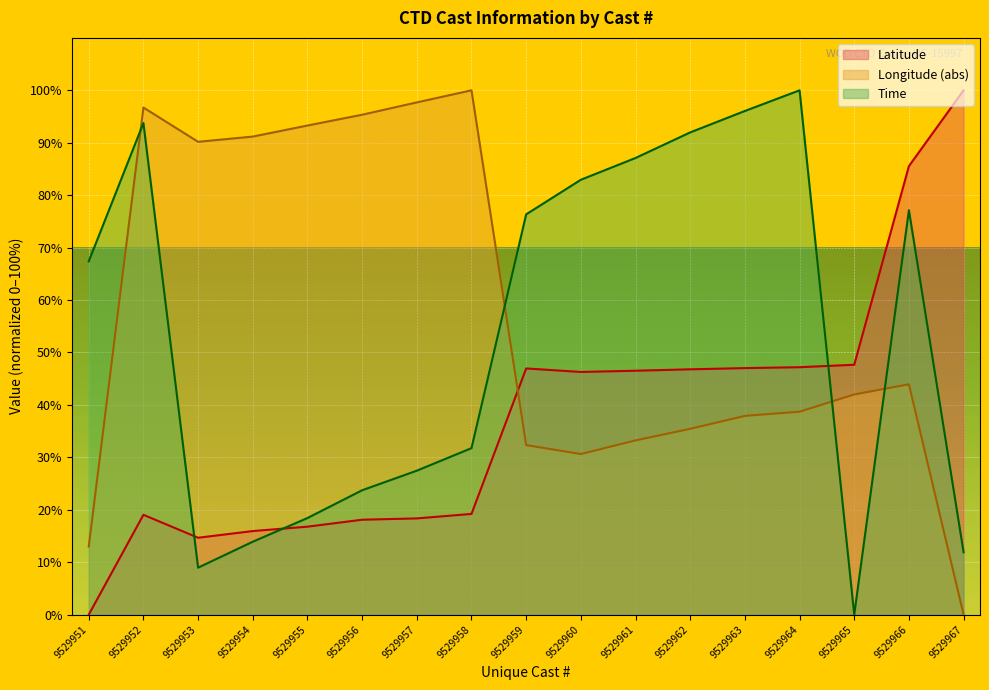

Reading right to left, what are all the values shown in this chart?

Latitude: 100.0	85.5	47.7	47.2	47.0	46.8	46.5	46.3	47.0	19.2	18.4	18.1	16.8	15.9	14.7	19.0	0.0
Longitude: 0.0	43.9	42.0	38.7	37.9	35.4	33.2	30.6	32.3	100.0	97.7	95.3	93.3	91.2	90.2	96.7	13.0
Time: 11.9	77.1	0.0	100.0	96.1	92.0	87.1	82.9	76.3	31.8	27.5	23.7	18.4	13.9	9.0	93.8	67.4